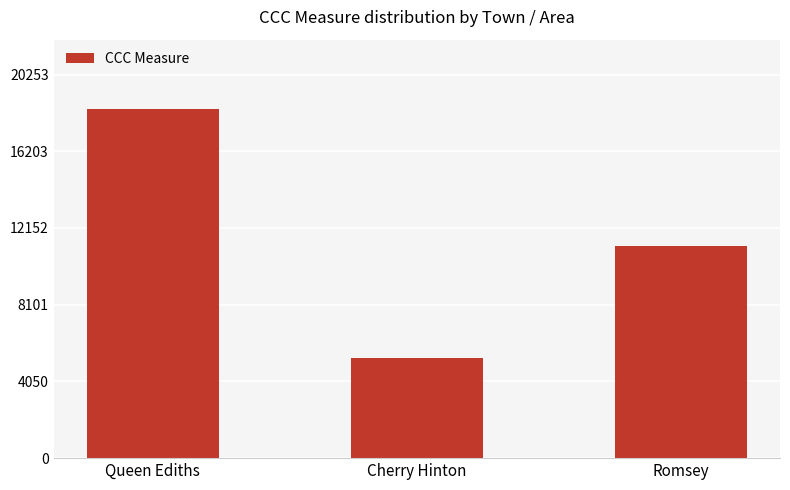

What is the value of the 2nd bar from the left?

5265.0